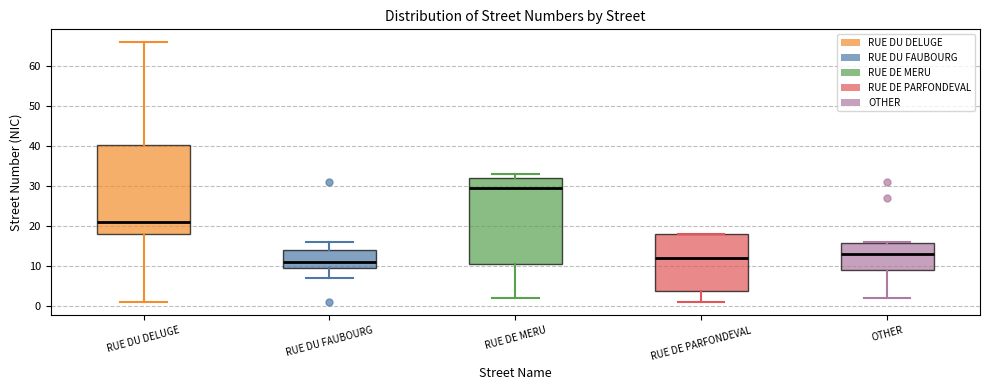

Reading left to right, transcribe this box plot: for each box, give where its median line is, the range the box spans, and where its two whiskers end, as read against the y-axis. The values are not printed on the chart, so give them approximately, as read against the axis.

RUE DU DELUGE: median 21, box 18 to 40, whiskers 1 to 66
RUE DU FAUBOURG: median 11, box 10 to 14, whiskers 7 to 16
RUE DE MERU: median 30, box 11 to 32, whiskers 2 to 33
RUE DE PARFONDEVAL: median 12, box 4 to 18, whiskers 1 to 18
OTHER: median 13, box 9 to 16, whiskers 2 to 16